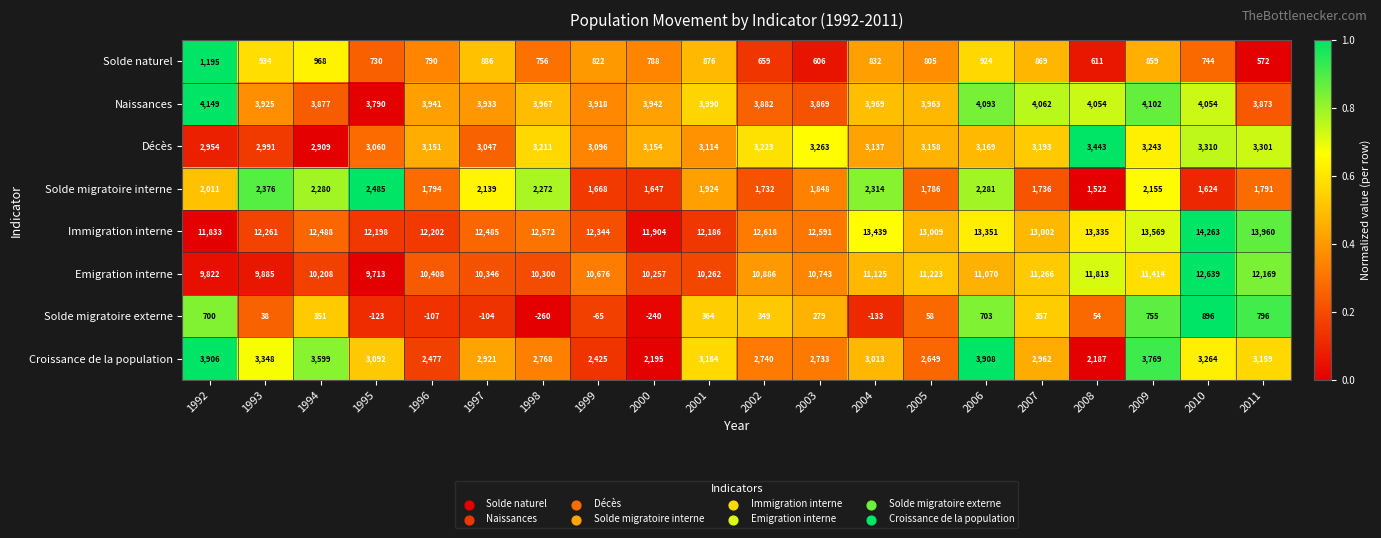

True or false: Solde migratoire externe has a value of -54 at 2004.

False